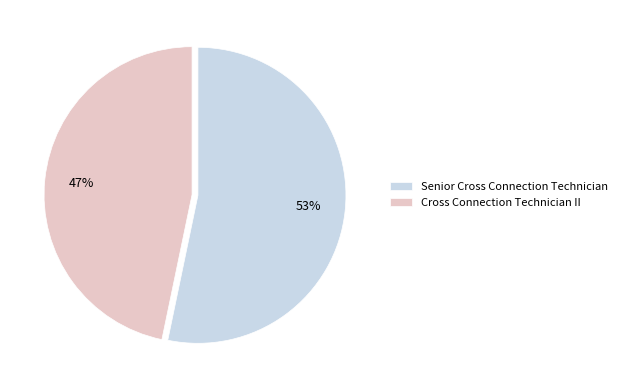

How many slices are in this pie chart?

2